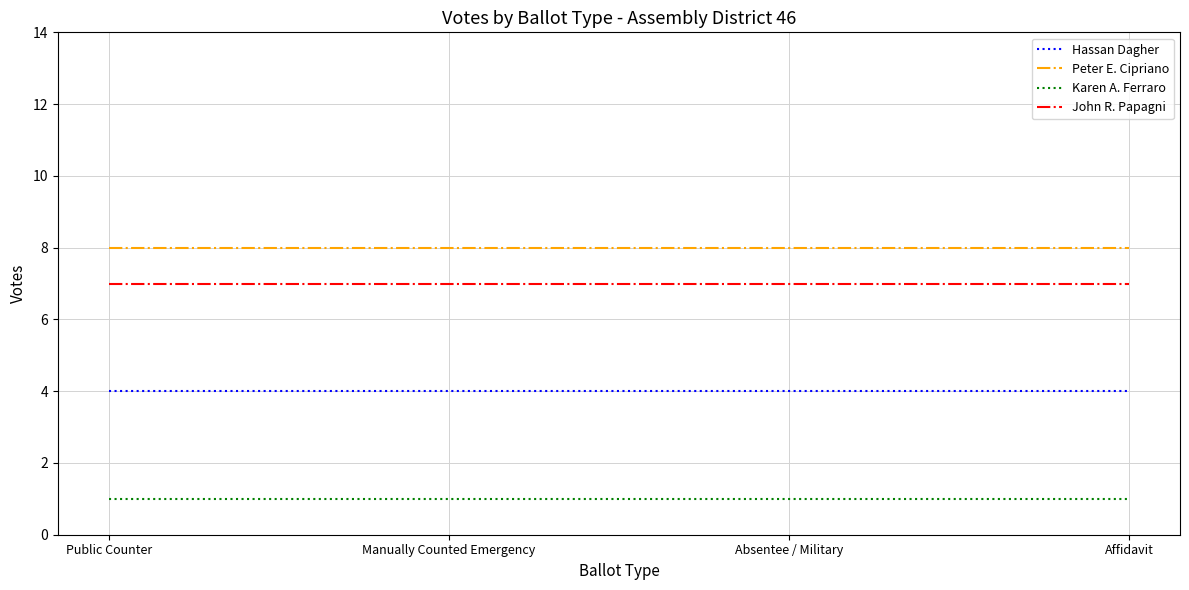

What is the lowest value of the Hassan Dagher series?

4